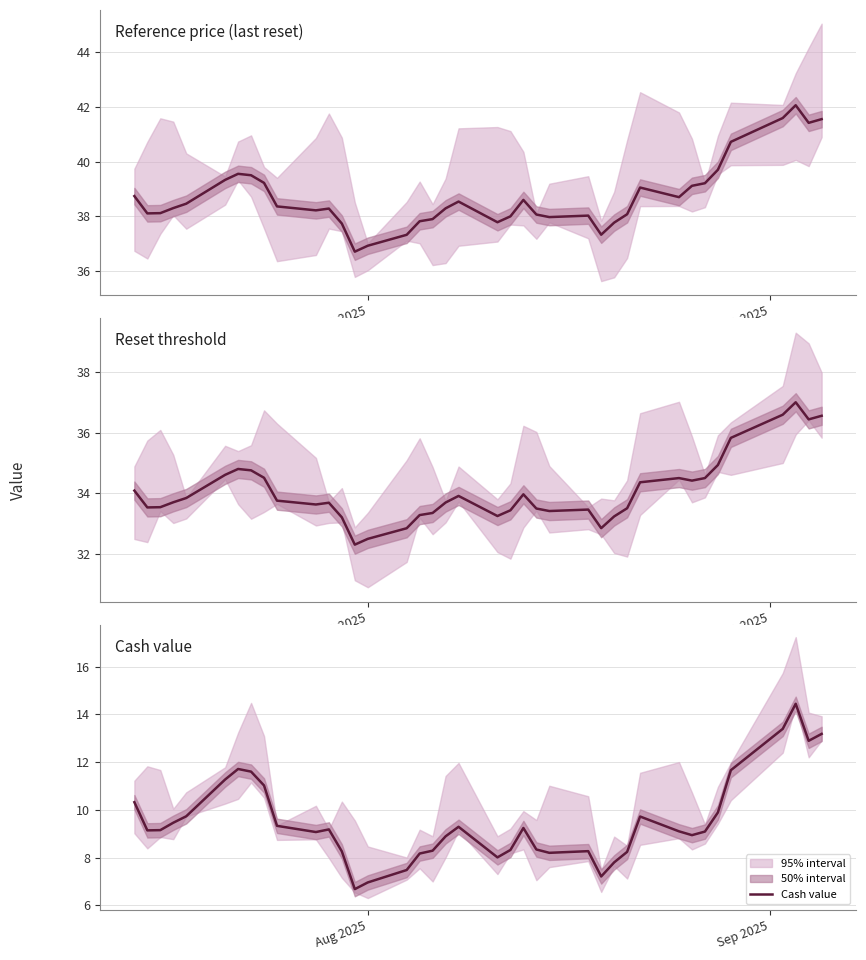

What is the lowest value of the Cash value series?

6.7